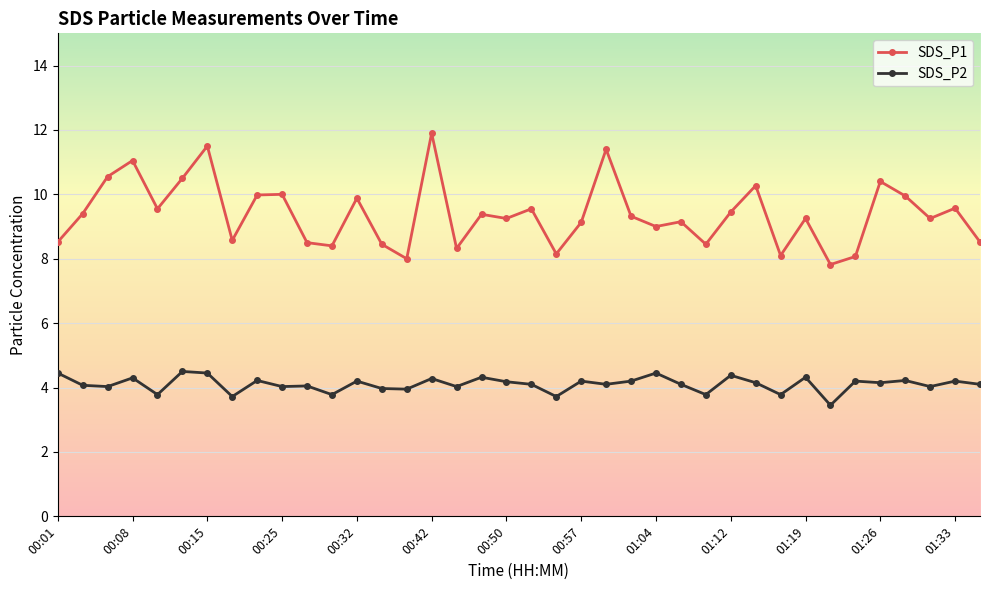

What is the greatest value displayed?

11.9